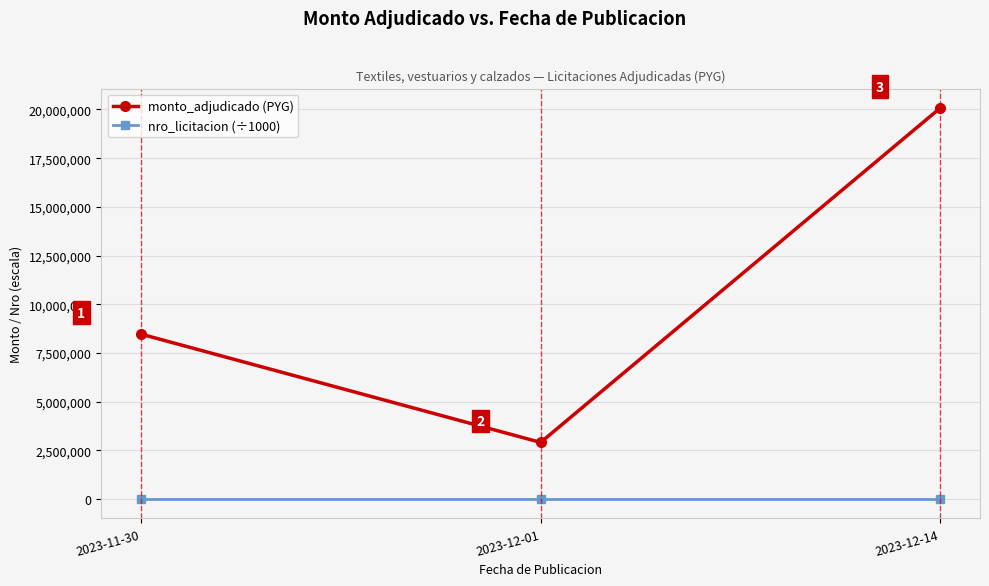

What position from the right is 2023-11-30?

3